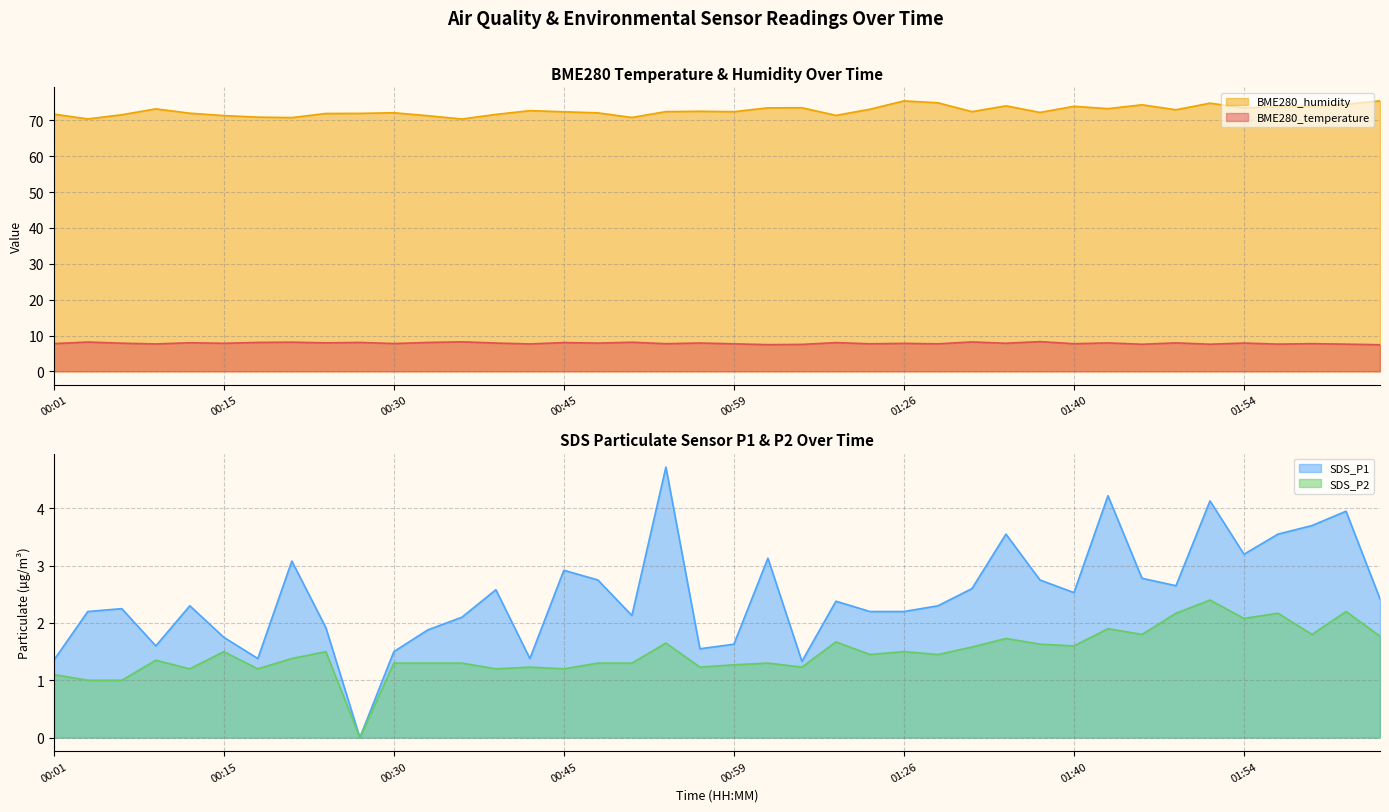

What are all the series names shown in the legend?

BME280_temperature, BME280_humidity, SDS_P1, SDS_P2